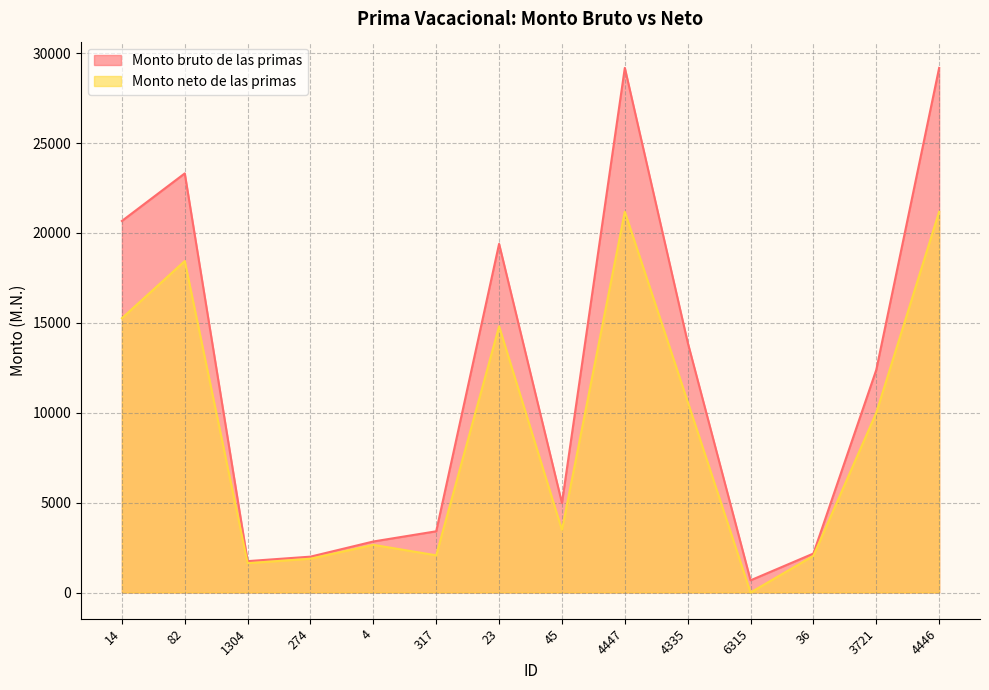

Which series has the largest total across all categories?

Monto bruto de las primas